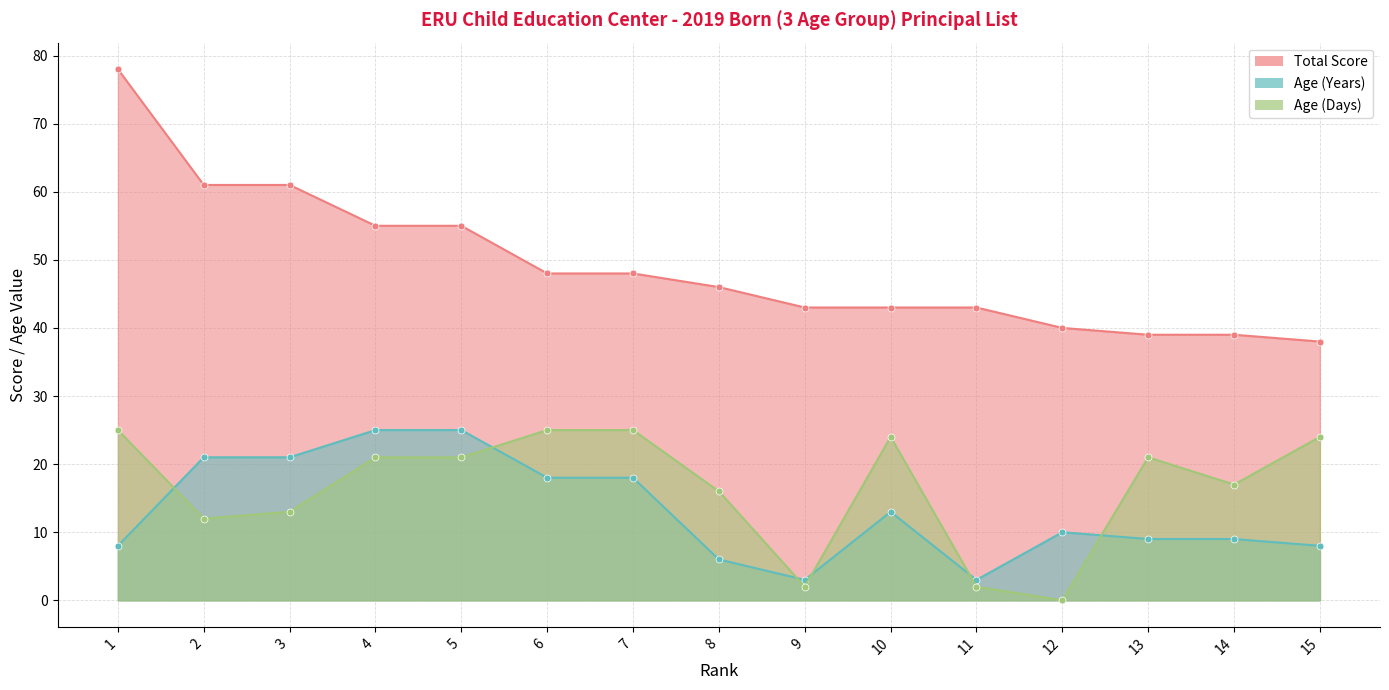

What is the spread (max minus min) of values at 6?

30